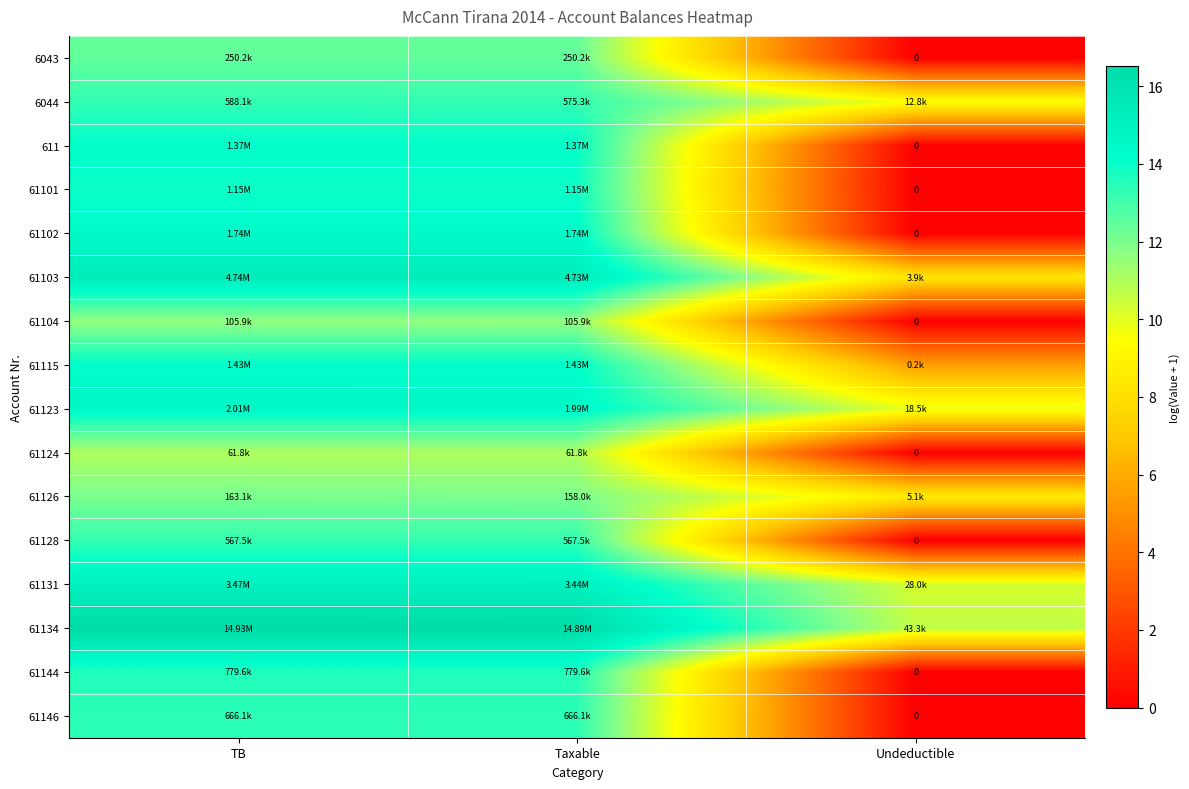

Rank the series by their maximum value, from lowest to highest.

61124, 61104, 61126, 6043, 61128, 6044, 61146, 61144, 61101, 611, 61115, 61102, 61123, 61131, 61103, 61134